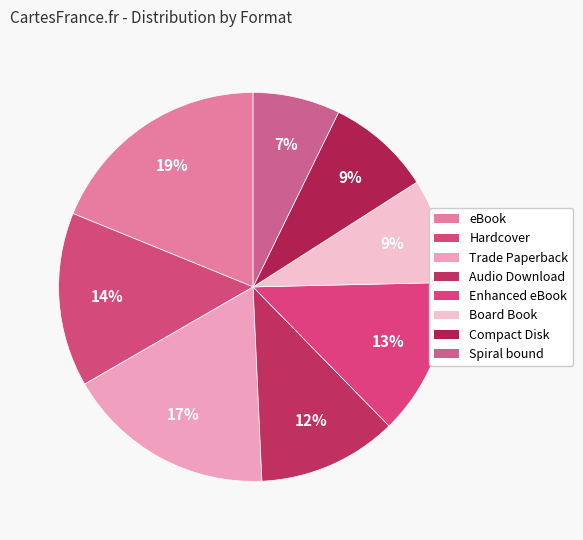

To the nearest percent, what is the average slice percentage?

12%